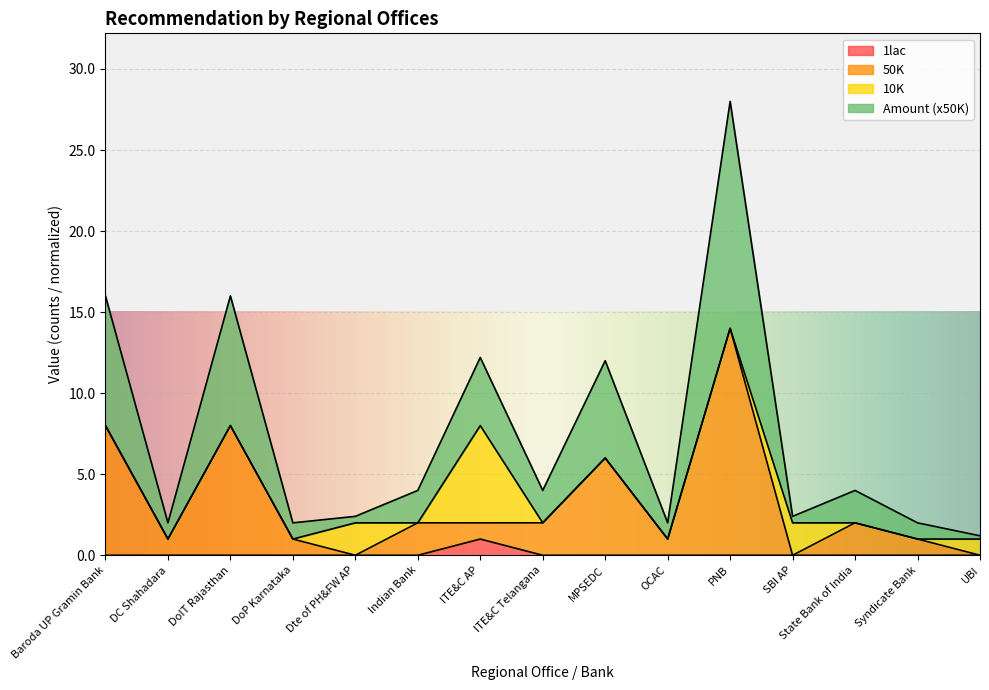

True or false: Amount and 1lac cross at least once.

False